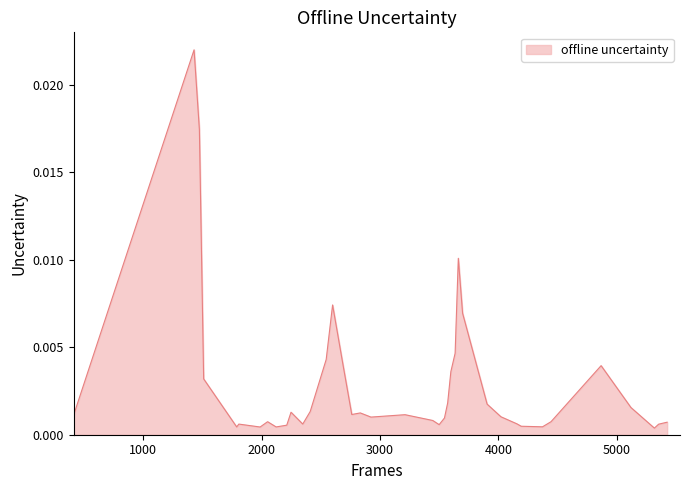

List the labels in order of value, largest first.

1430, 1475, 3662, 2600, 3698, 3635, 2546, 4868, 2690, 3599, 1511, 3572, 3905, 5120, 2411, 2249, 2834, 2762, 3212, 413, 4022, 2924, 3545, 3446, 4445, 2051, 5426, 5390, 4157, 2348, 1808, 5354, 3500, 2213, 4193, 4373, 2123, 1790, 1988, 5318